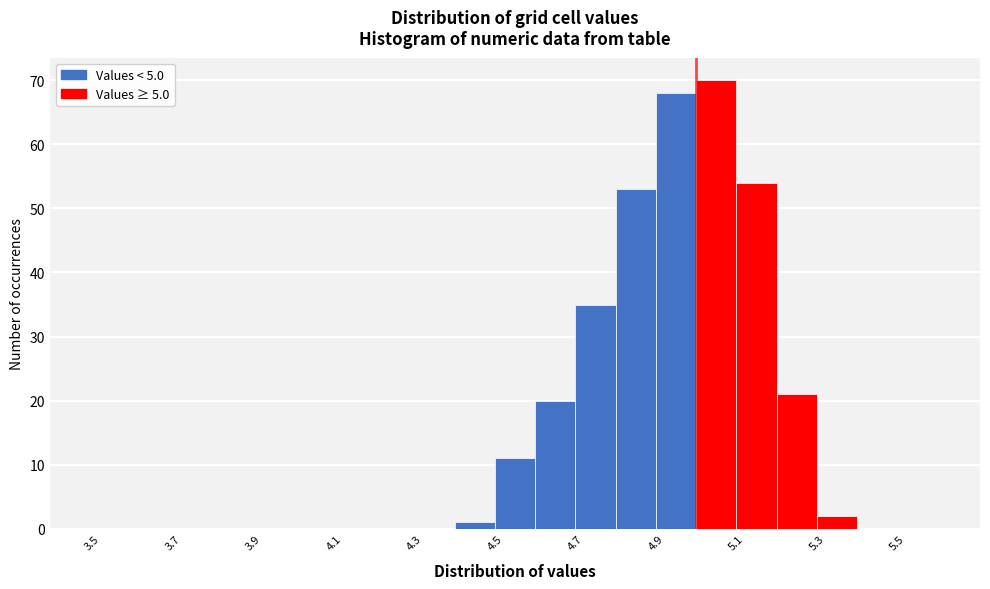

Reading left to right, list every bar in this chart as the range it spans on the x-axis followed by its height. The values are not printed on the chart, so give them approximately, as read against the axis.

3.5 to 3.6: 0
3.6 to 3.7: 0
3.7 to 3.8: 0
3.8 to 3.9: 0
3.9 to 4.0: 0
4.0 to 4.1: 0
4.1 to 4.2: 0
4.2 to 4.3: 0
4.3 to 4.4: 0
4.4 to 4.5: 1
4.5 to 4.6: 11
4.6 to 4.7: 20
4.7 to 4.8: 35
4.8 to 4.9: 53
4.9 to 5.0: 68
5.0 to 5.1: 70
5.1 to 5.2: 54
5.2 to 5.3: 21
5.3 to 5.4: 2
5.4 to 5.5: 0
5.5 to 5.6: 0